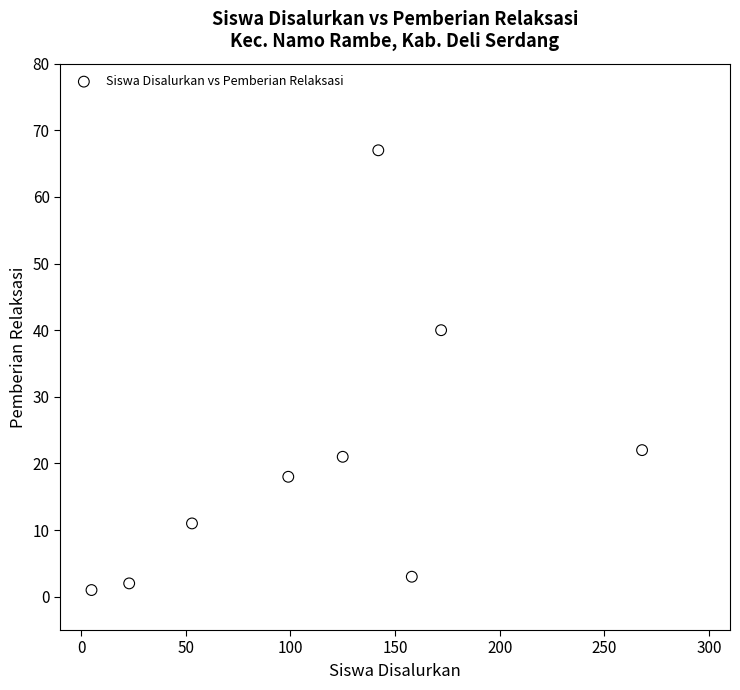

What Y value in the scatter plot is closest to 34?

40